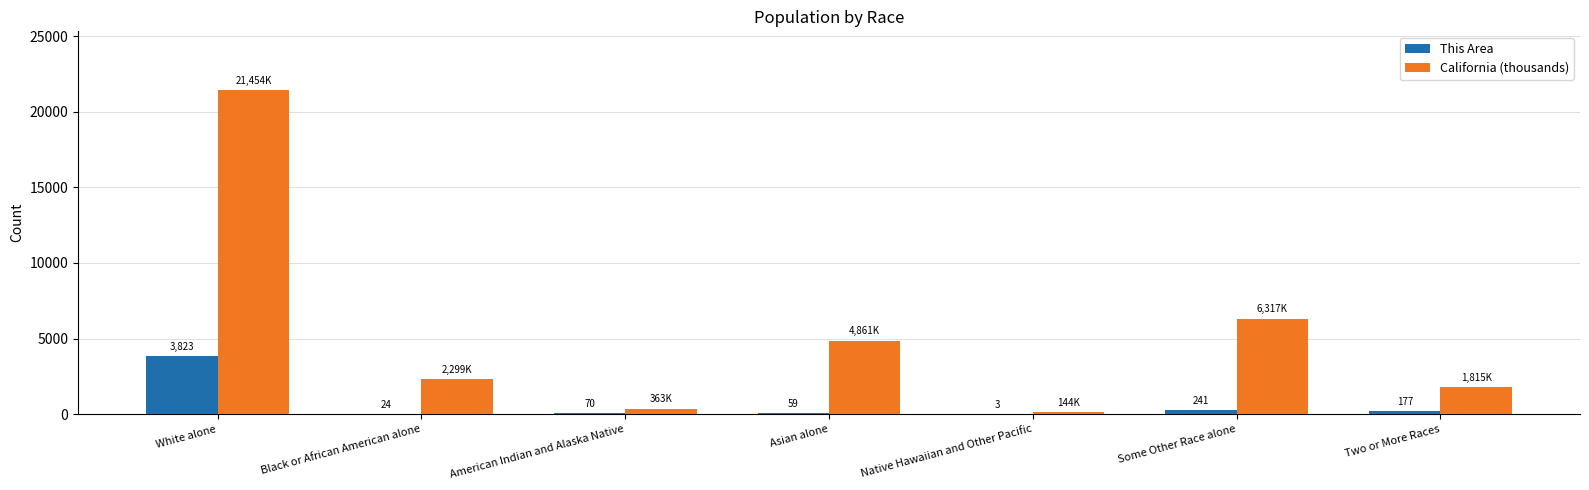

What is the sum of all California (thousands) values?

37254.0